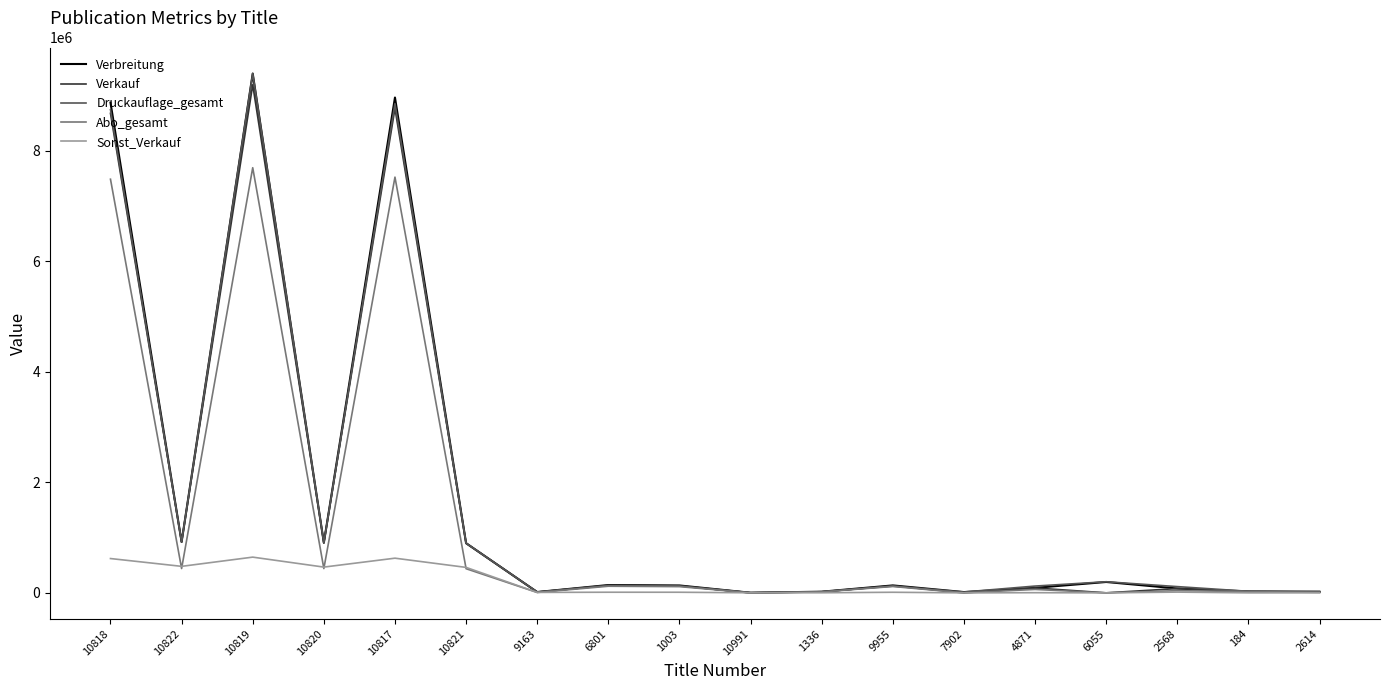

Is this an area chart (filled region under the line)?

No